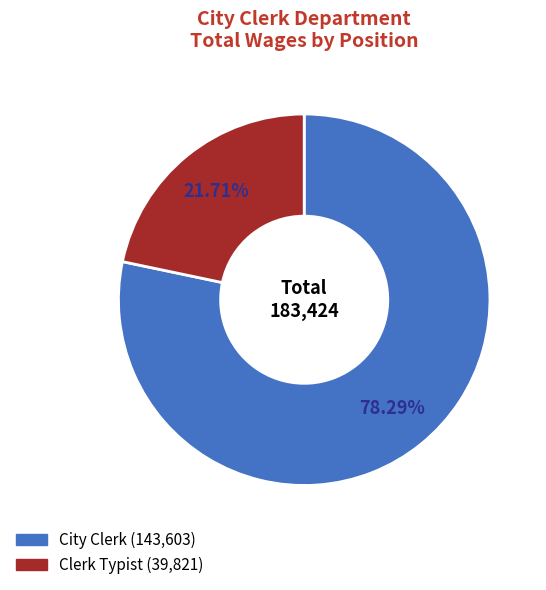

How many slices are in this pie chart?

2